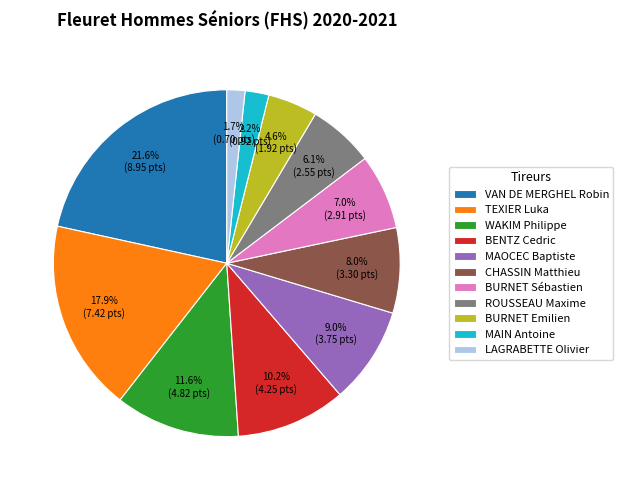

Which has a higher value, CHASSIN Matthieu or ROUSSEAU Maxime?

CHASSIN Matthieu